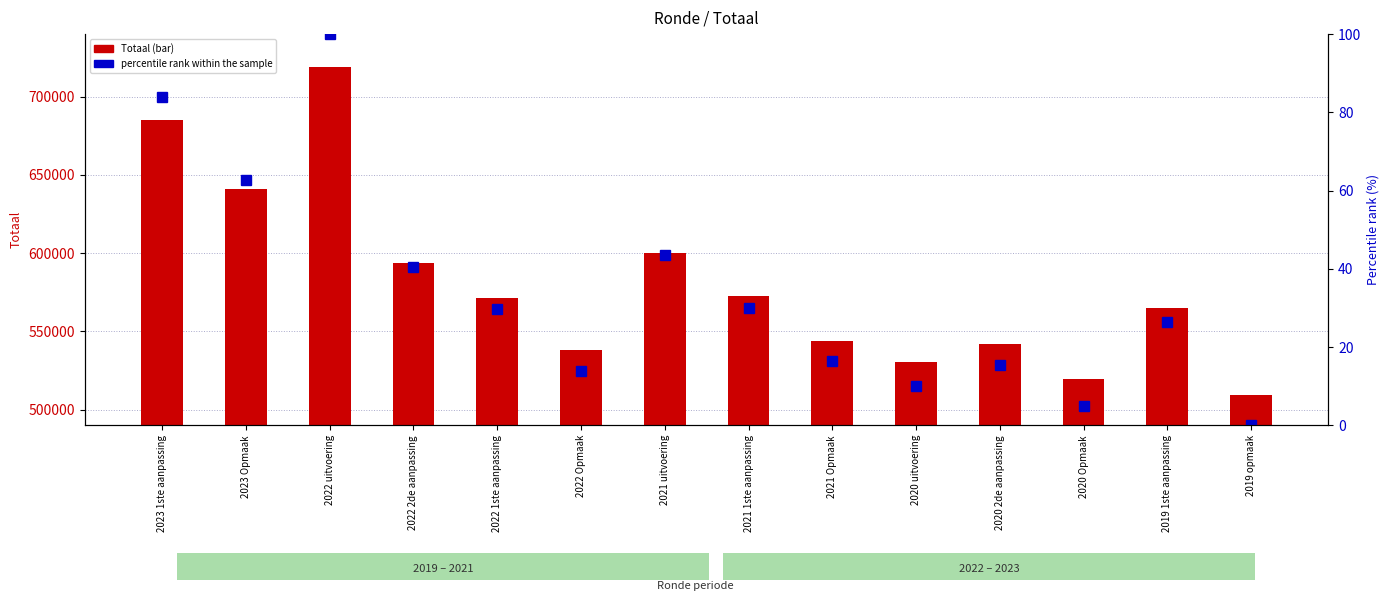

What are all the series names shown in the legend?

Totaal, percentile rank within the sample